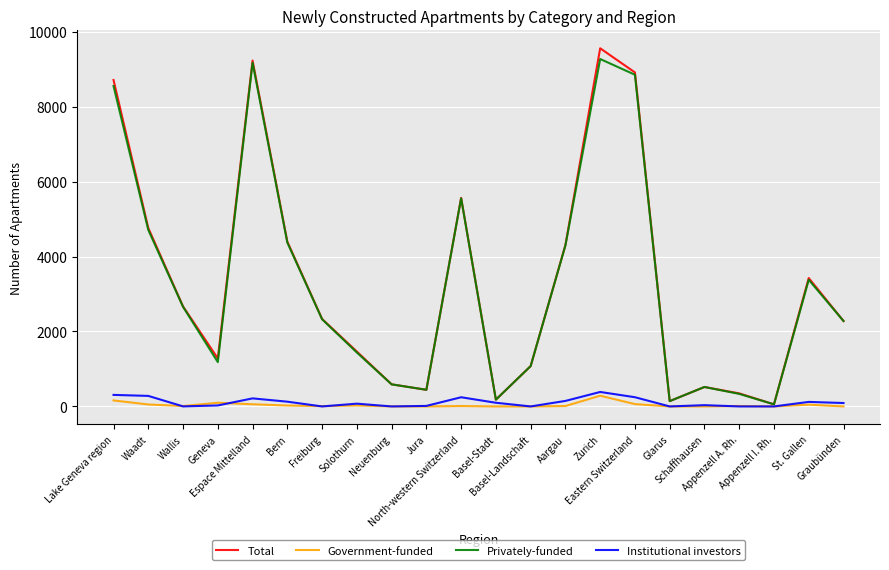

Does the chart display data point markers on the line(s)?

No